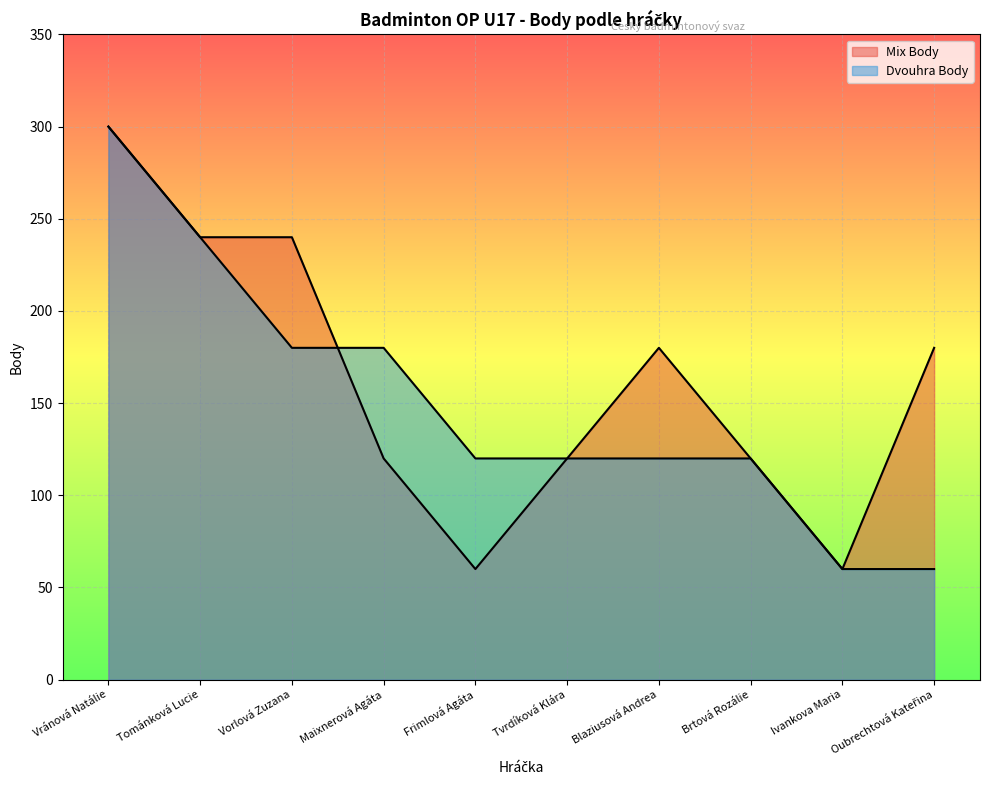

List the series in order of their overall mean, highest first.

Mix Body, Dvouhra Body